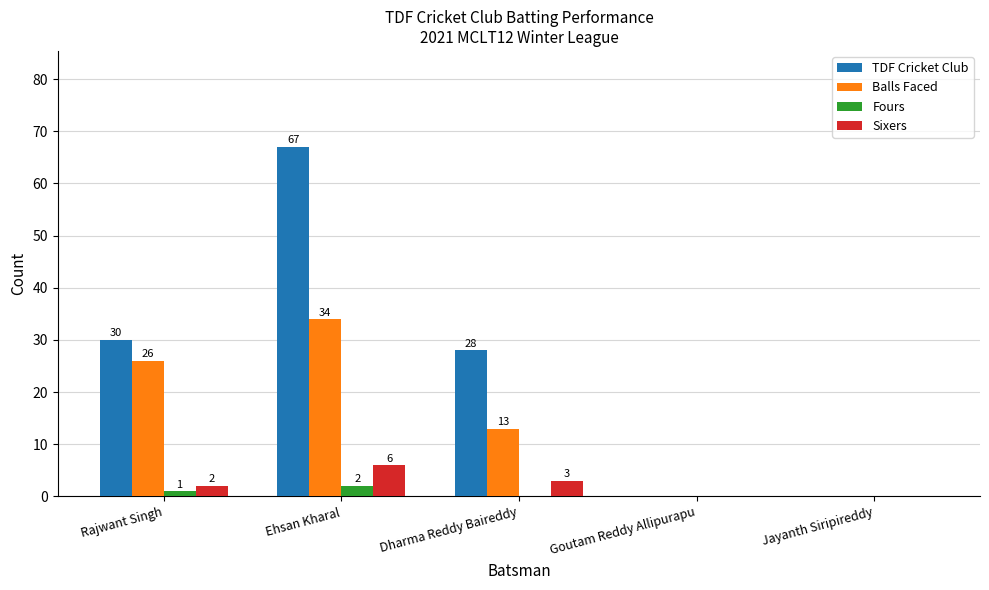

The value of Balls Faced at Ehsan Kharal is 34. True or false?

True